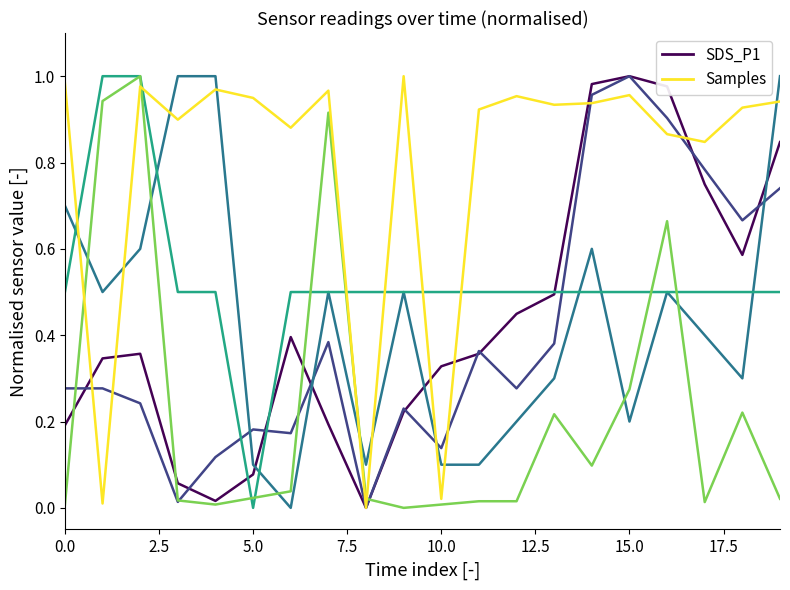

Is this an area chart (filled region under the line)?

No